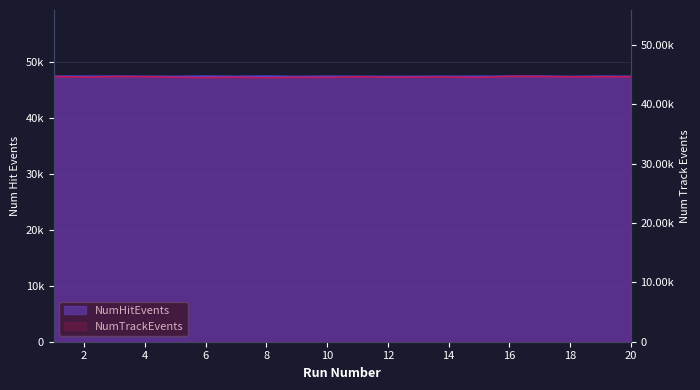

What is the difference between the maximum and minimum values in the NumHitEvents series?

66